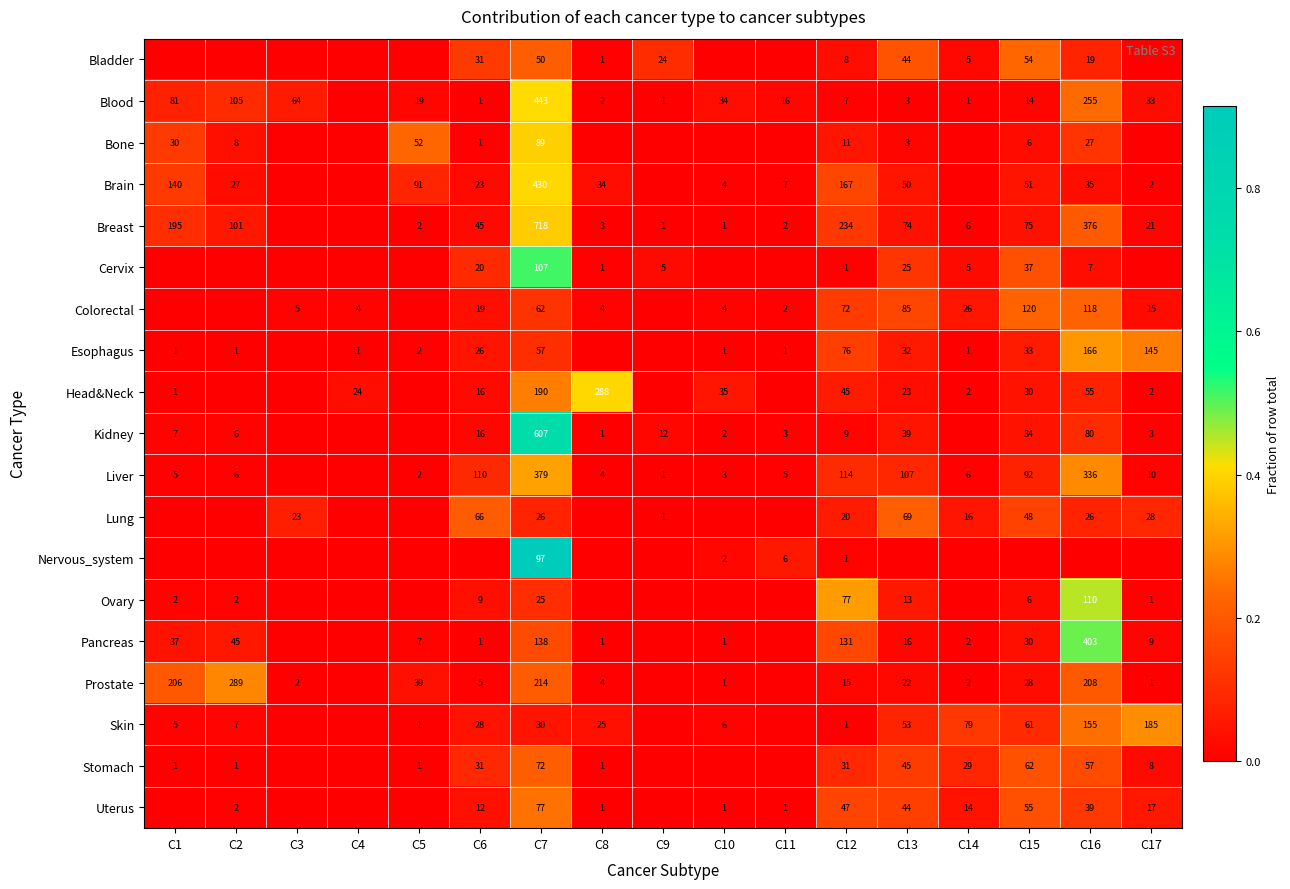

True or false: Bladder has a value of 31 at C6.

True